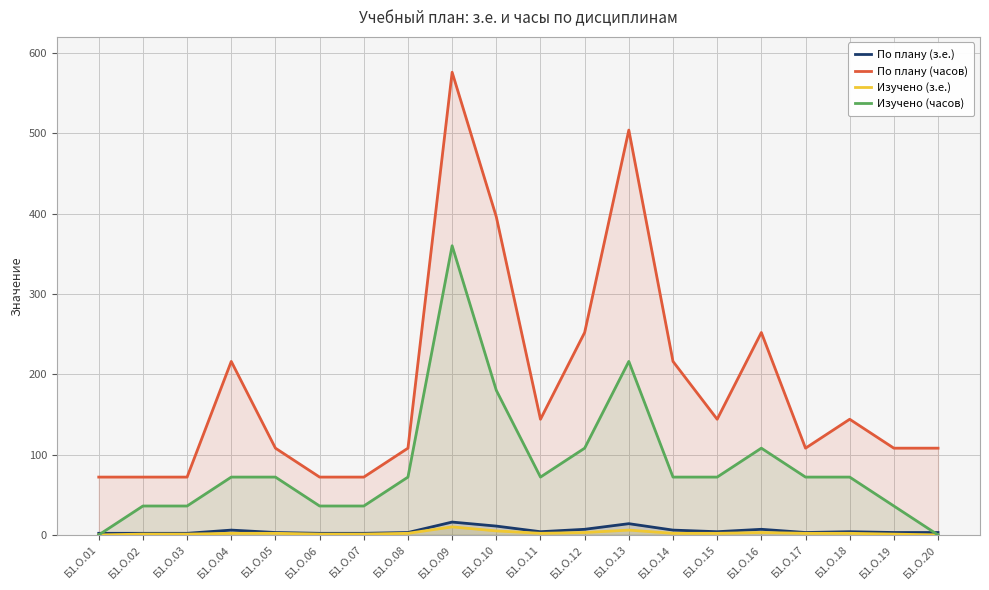

How many interior local valleys does the Изучено (з.е.) series have?

1